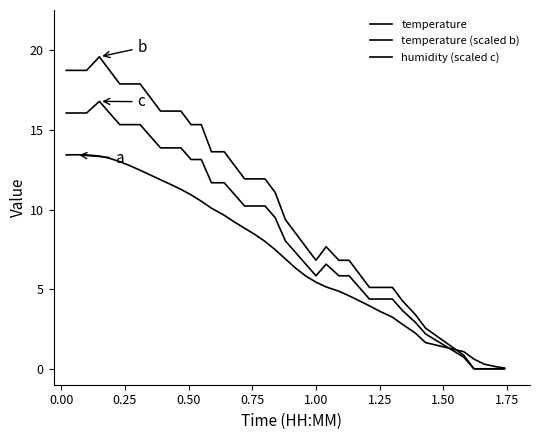

How many lines are shown in the chart?

3